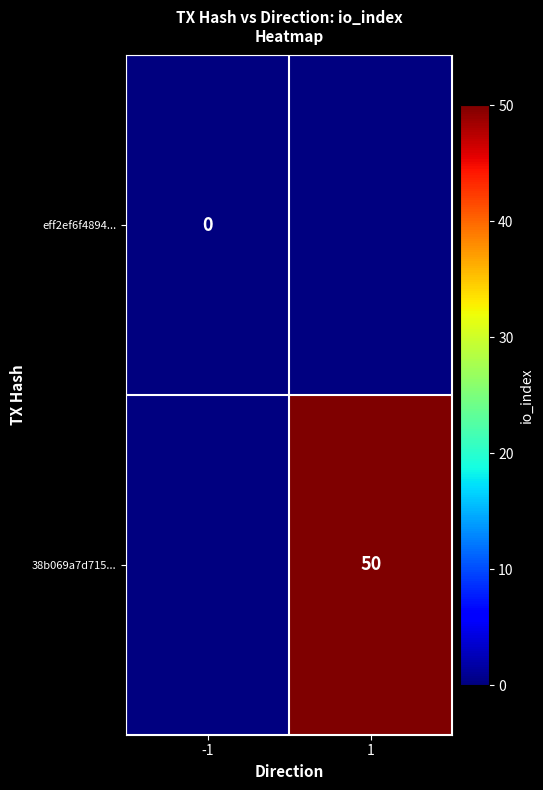

The value of 38b069a7d715... at 1 is 82. True or false?

False